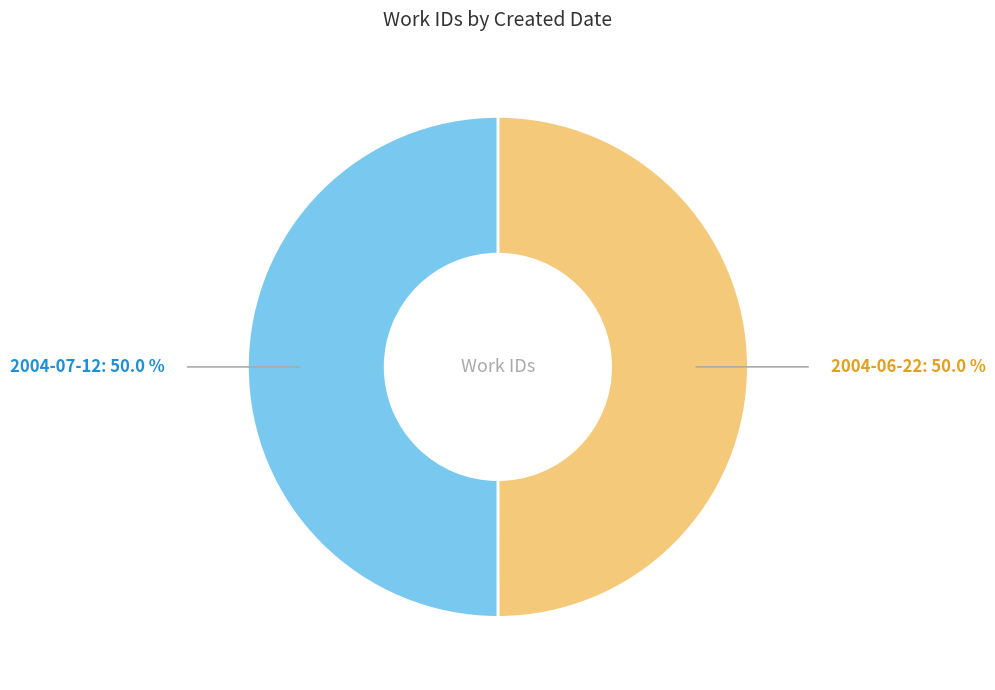

Rank the categories by value from highest to lowest.

2004-07-12, 2004-06-22